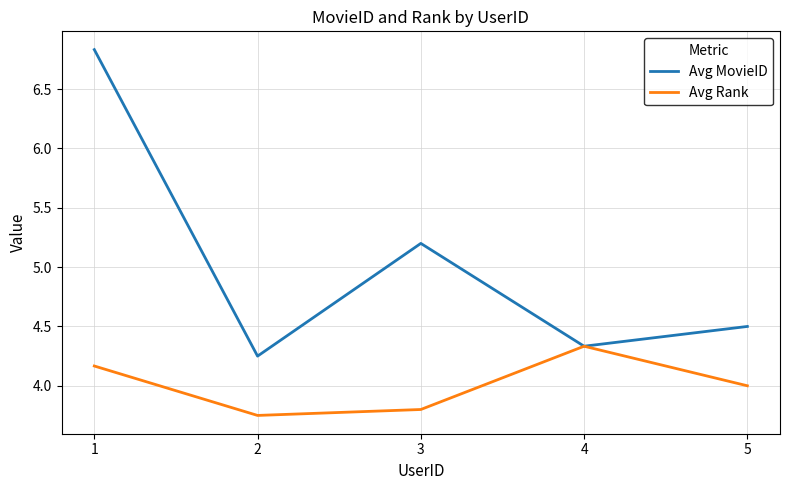

Rank the series at 1 from lowest to highest value.

Avg Rank, Avg MovieID